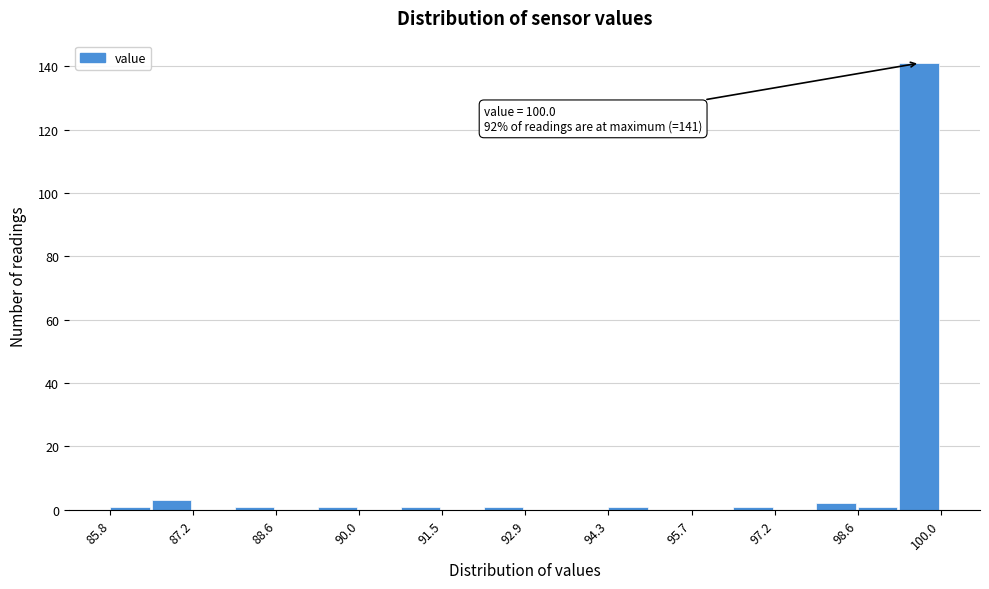

Read against the x-axis, roughly where is the centre of the tallest bar?

99.6